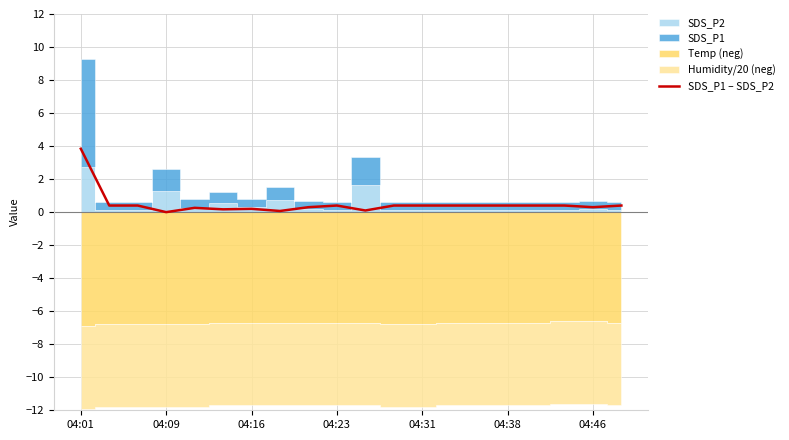

Is it true that SDS_P1 – SDS_P2 equals 0.3 at 04:46?

True